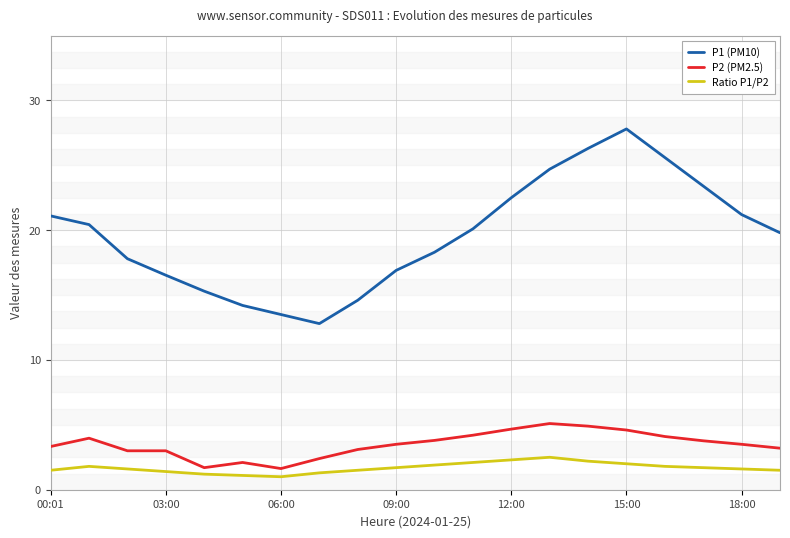

True or false: P1 (PM10) and P2 (PM2.5) intersect in this chart.

False